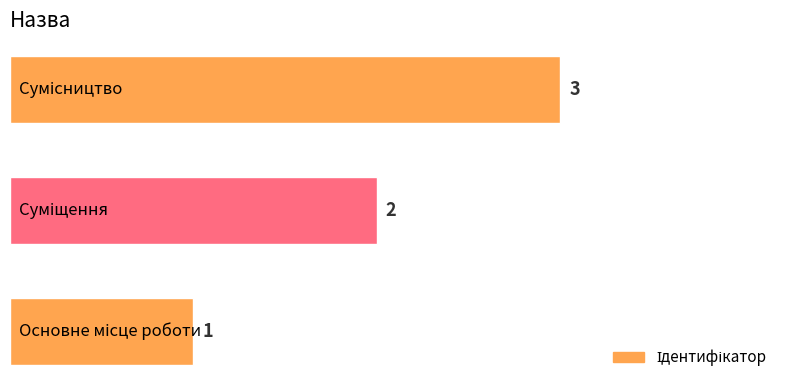

What is the greatest value displayed?

3